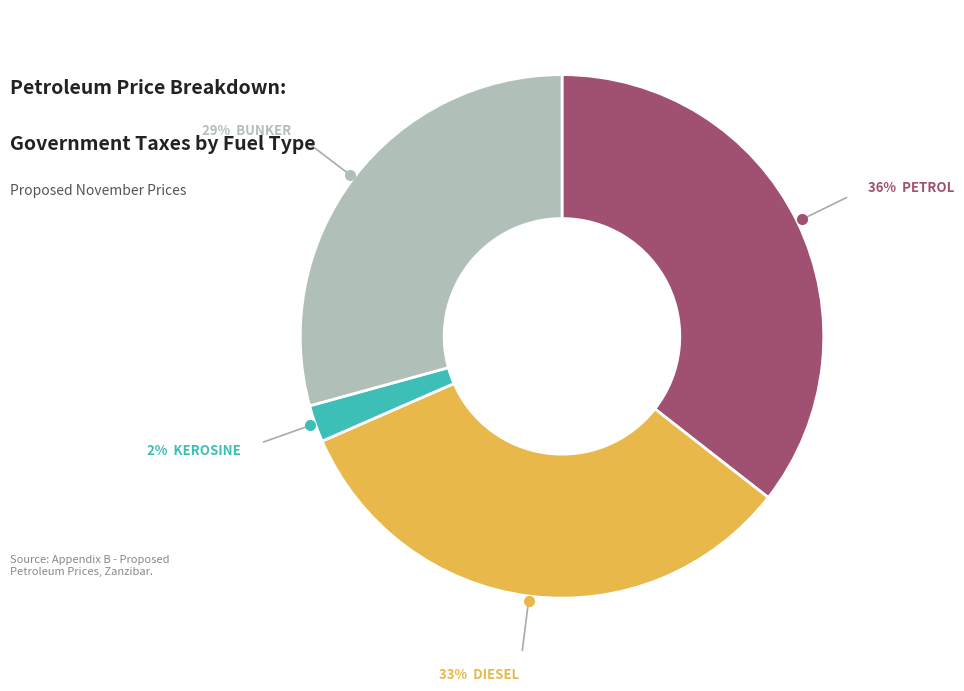

To the nearest percent, what is the average slice percentage?

25%